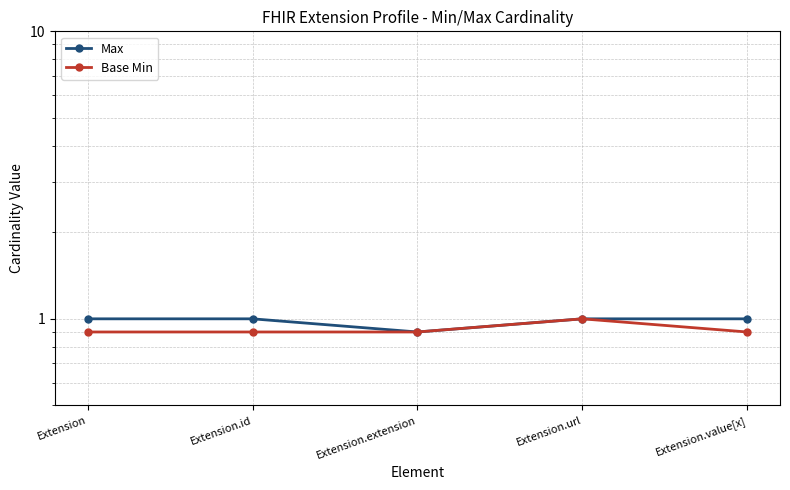

True or false: Max and Base Min cross at least once.

False